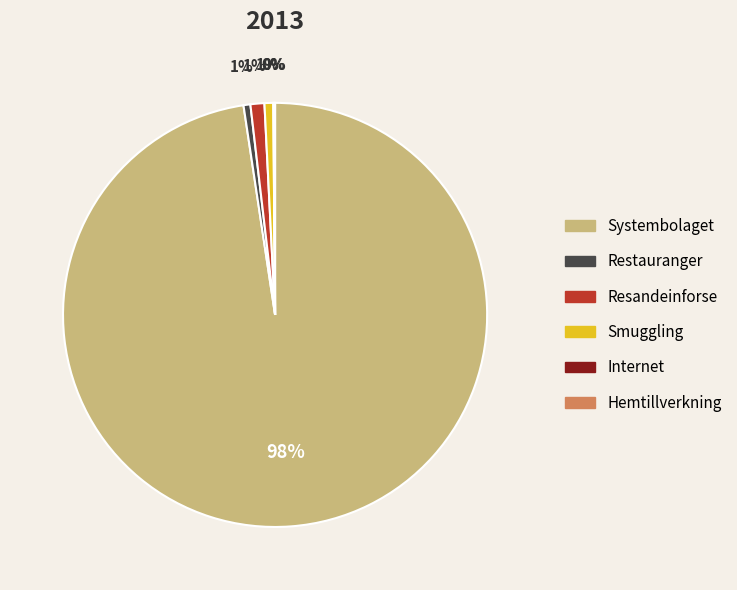

What is the majority slice?

Systembolaget